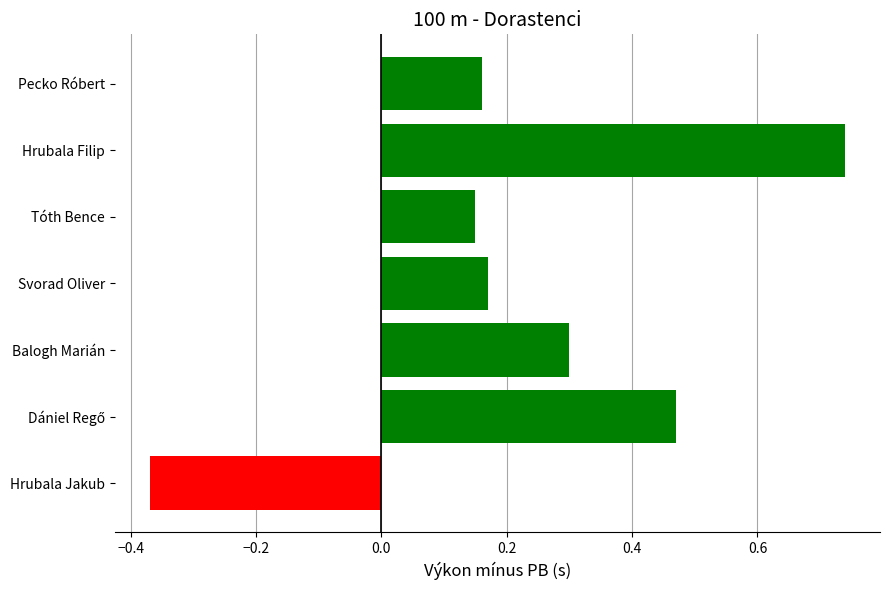

What is the value of the 5th bar from the top?

0.3